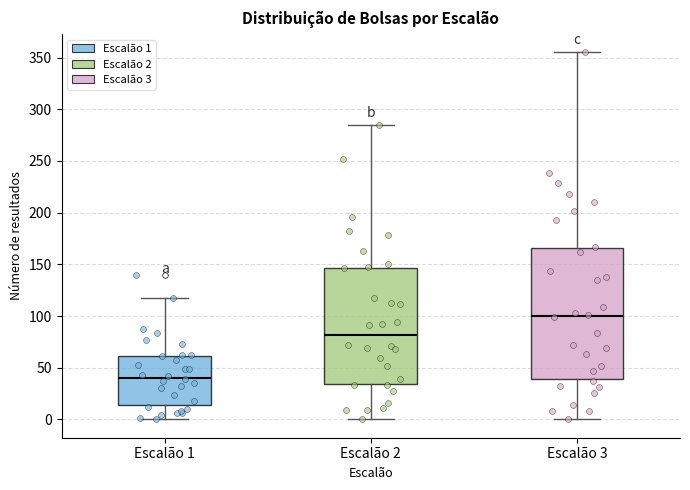

Comparing the boxes themselves (not the whiskers), which one is the tallest?

Escalão 3